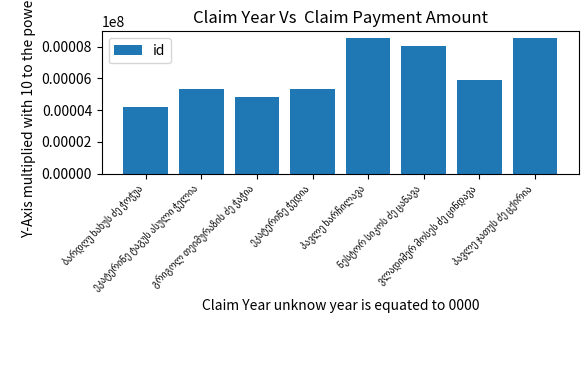

What is the value of the 6th bar from the left?

8064